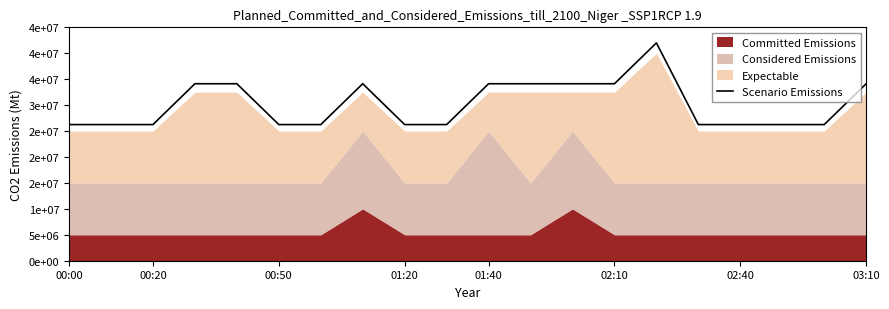

How many lines are shown in the chart?

1